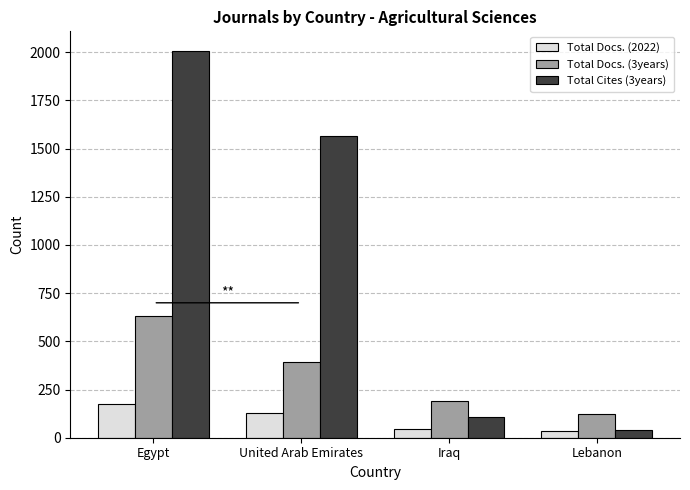

The value of Total Docs. (2022) at United Arab Emirates is 130. True or false?

True